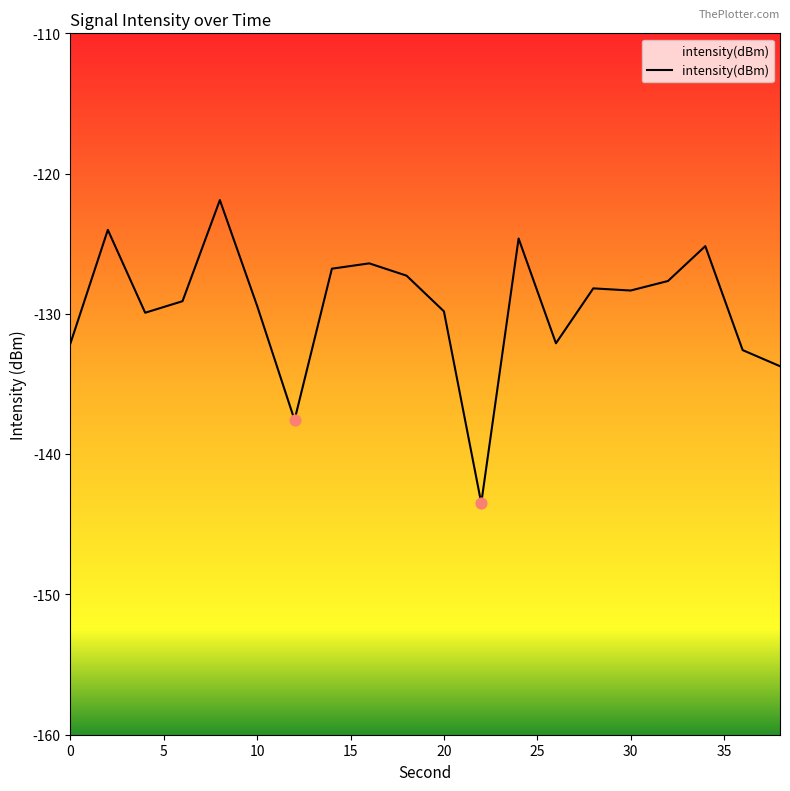

Which has a higher value, 14 or 20?

14